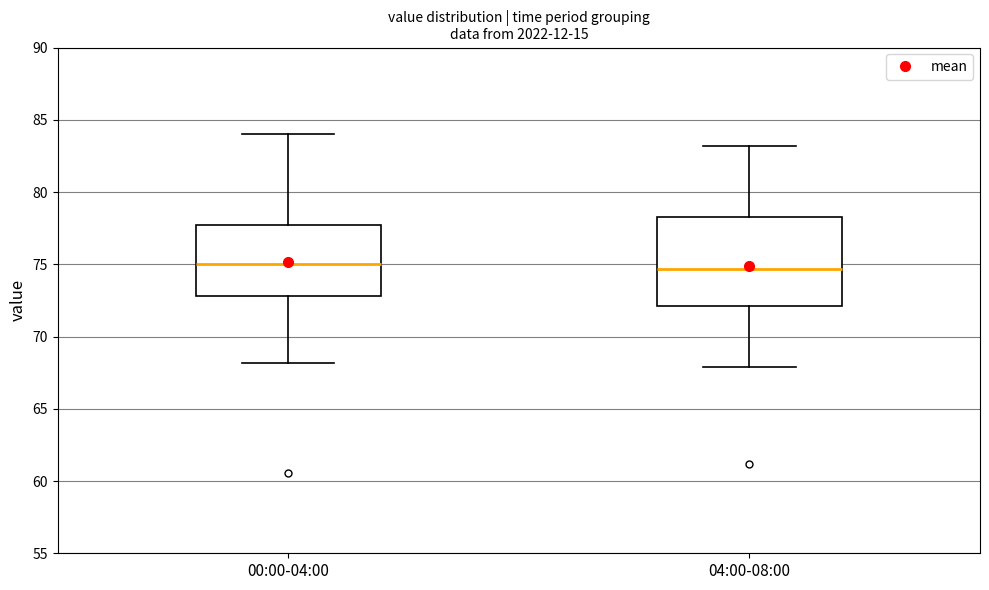

Where is the lower edge of the box for 04:00-08:00 on the y-axis? The values are not printed on the chart, so give them approximately, as read against the axis.

72.0